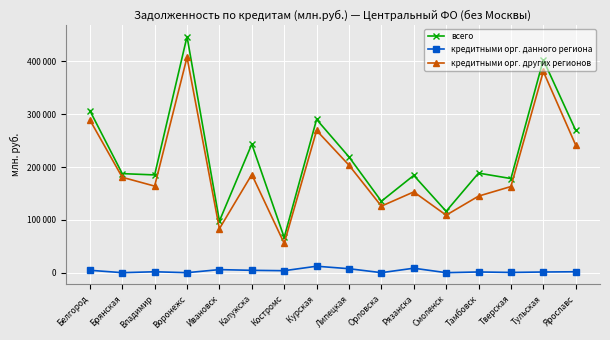

Does the chart have visible grid lines?

Yes